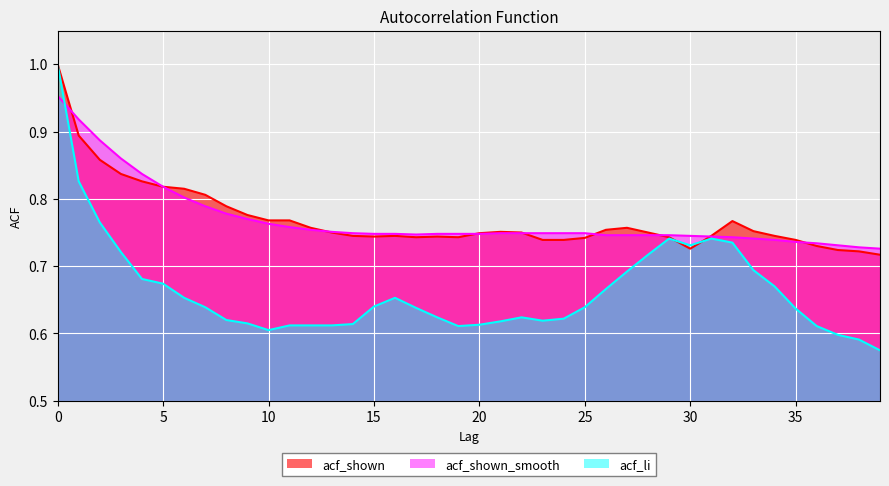

What is the sum of the acf_li values at 16 and 22?

1.3